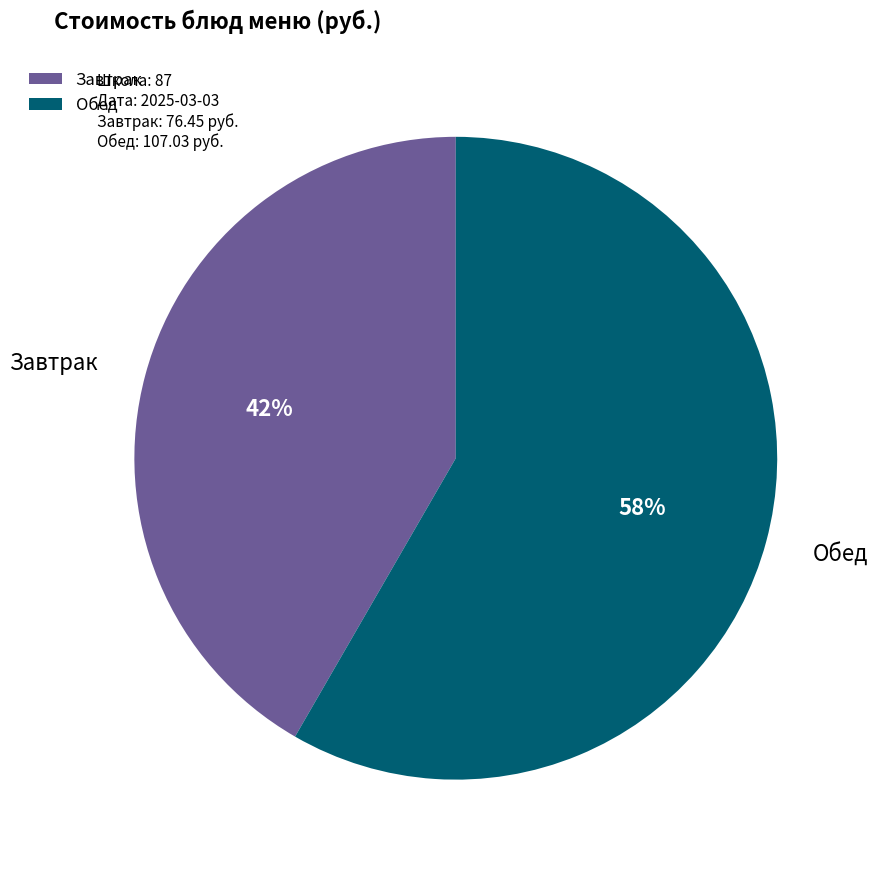

To the nearest percent, what is the combined percentage of Обед and Завтрак?

100%